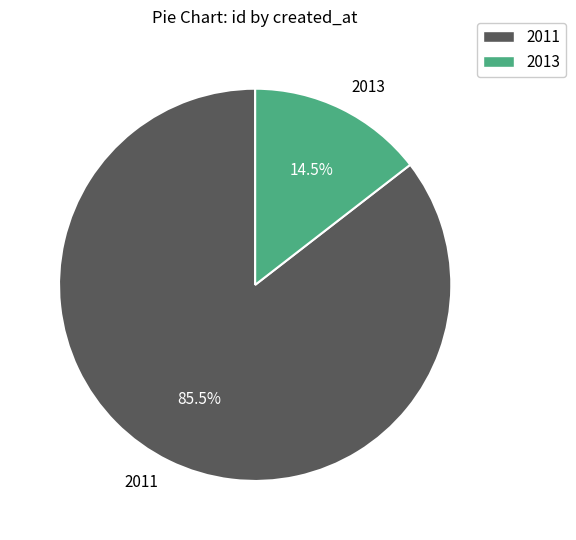

What percentage is NOT represented by 2011?

14.5%